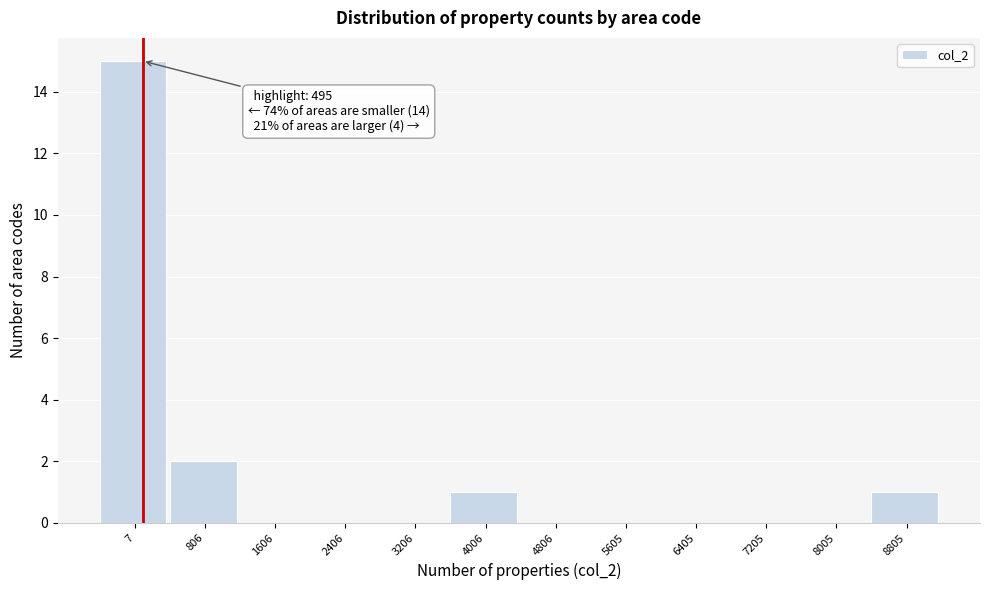

Reading left to right, what are all the values shown in this chart?

7=15	806=2	1606=0	2406=0	3206=0	4006=1	4806=0	5605=0	6405=0	7205=0	8005=0	8805=1